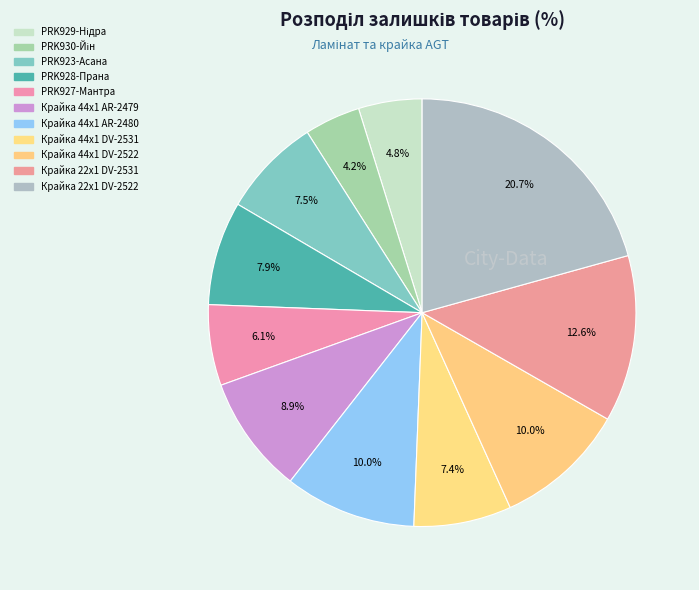

How much of the chart is everything except PRK930-Йін?

95.8%